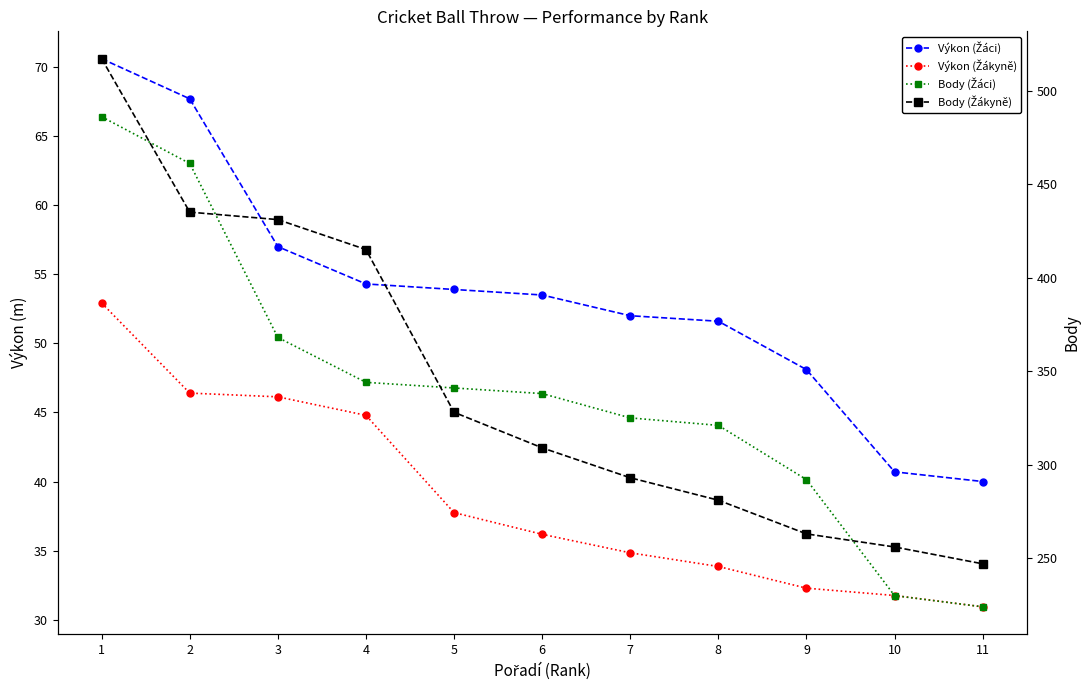

What is the lowest value of the Body (Žákyně) series?

247.0